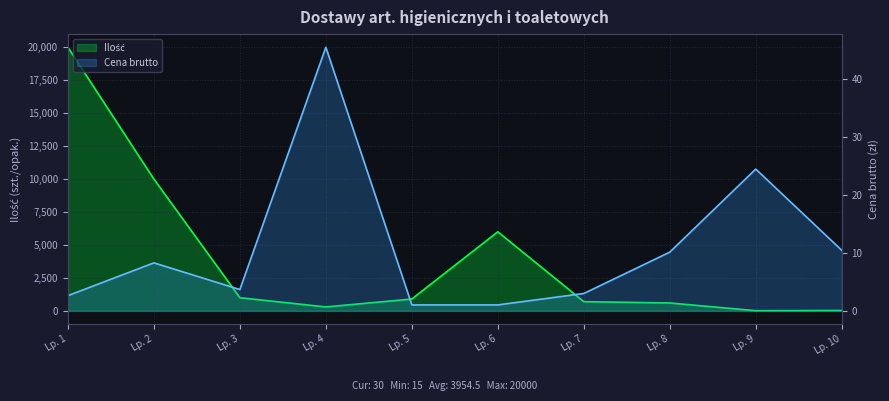

What is the average value of the Cena brutto series?

11.0